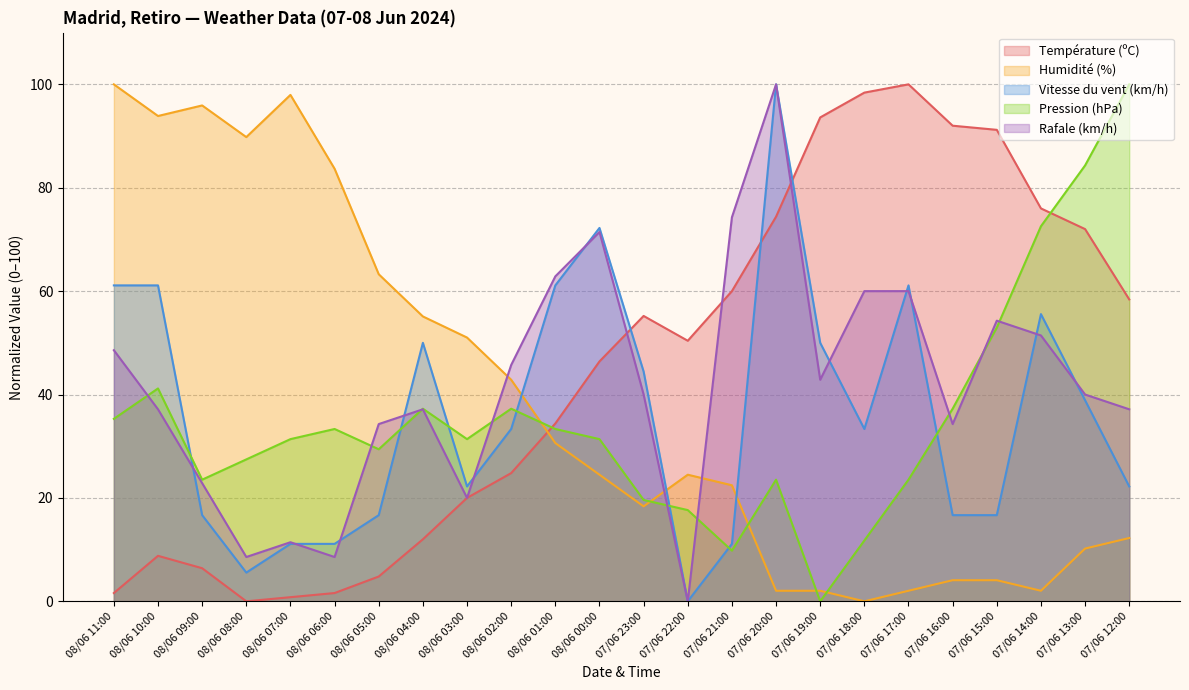

How many lines are shown in the chart?

5